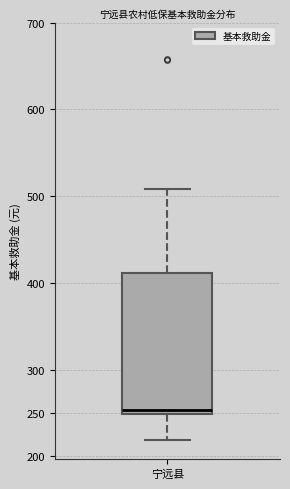

Transcribe this box plot: give where the median line is, the range the box spans, and where the two whiskers end, as read against the y-axis. The values are not printed on the chart, so give them approximately, as read against the axis.

median 255, box 250 to 410, whiskers 220 to 510